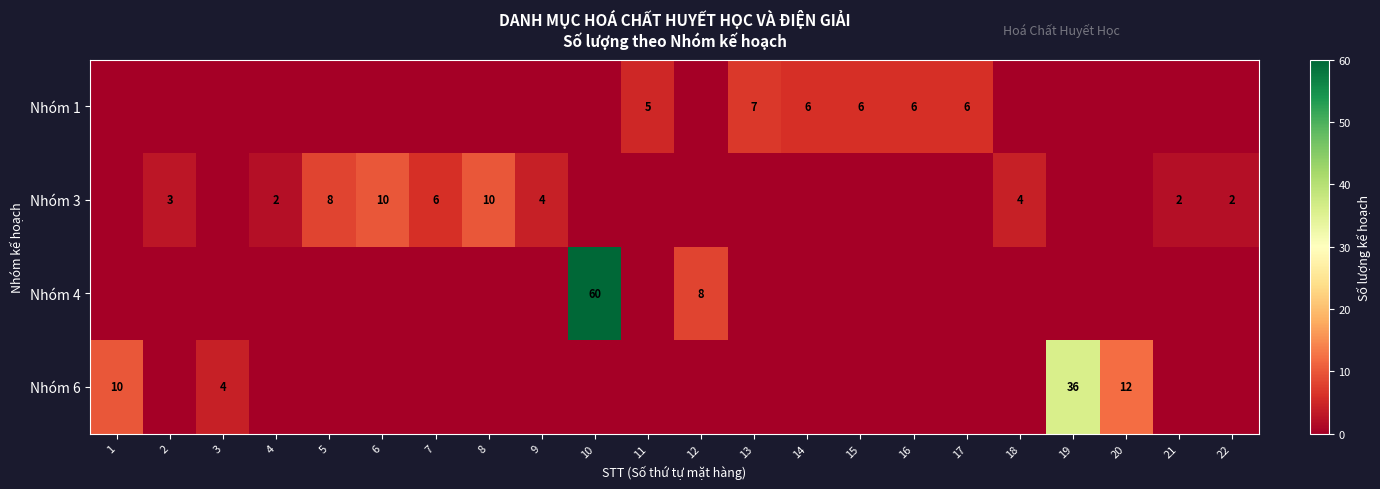

What is the sum of the Nhóm 1 values at 16 and 22?

6